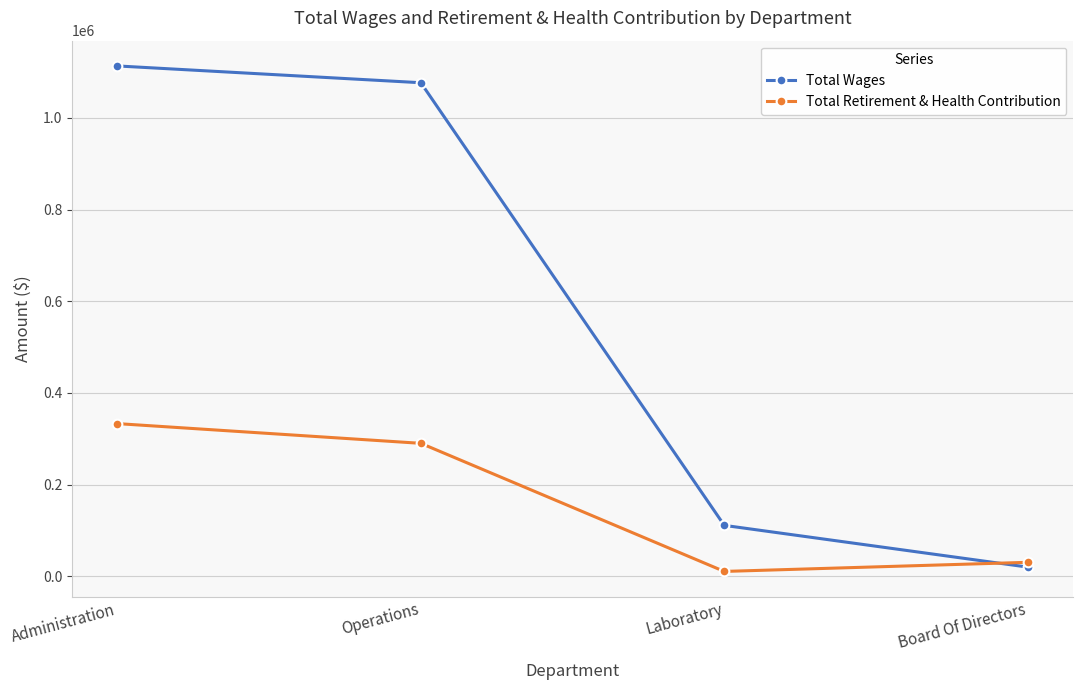

True or false: Total Wages has more than 0 interior local peaks.

False